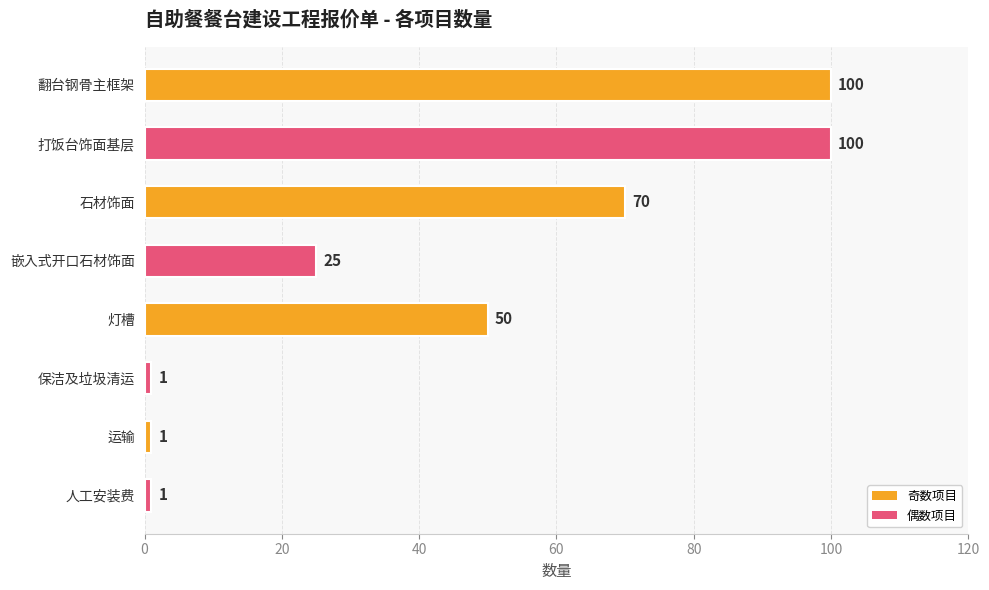

Which has a higher value, 打饭台饰面基层 or 保洁及垃圾清运?

打饭台饰面基层